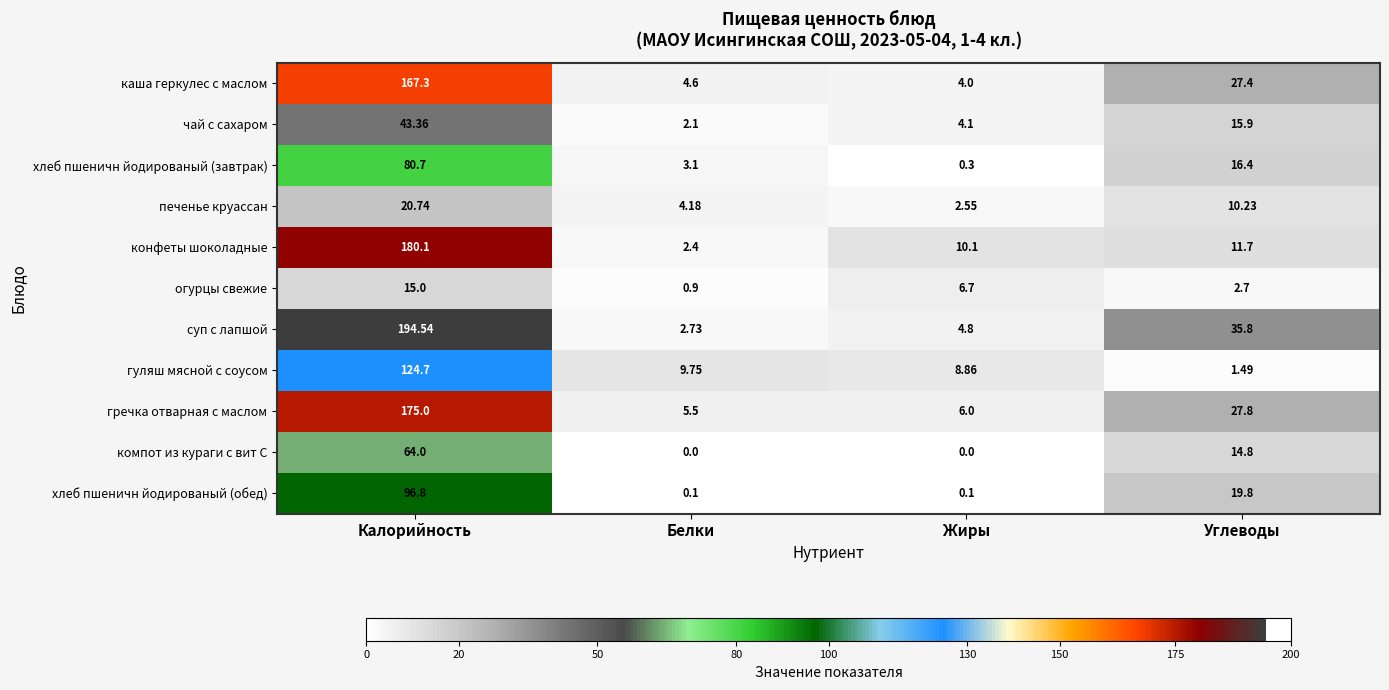

Which label corresponds to the largest value in the chart?

Калорийность